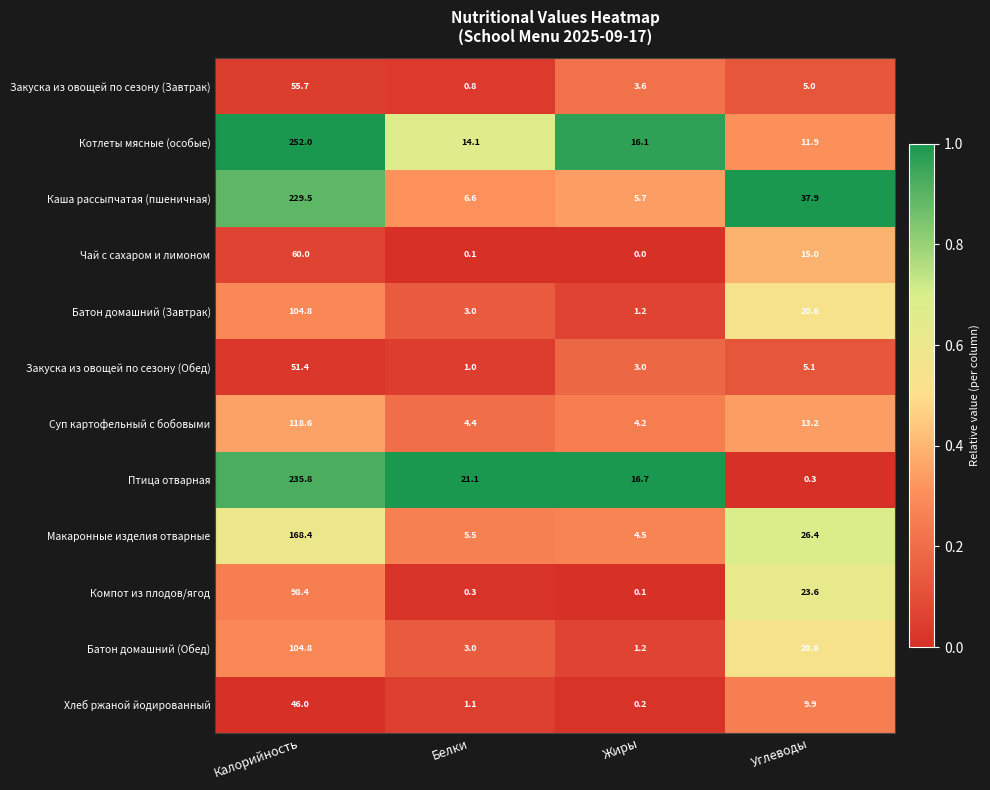

Rank the categories by Закуска из овощей по сезону (Обед) value from highest to lowest.

Калорийность, Углеводы, Жиры, Белки